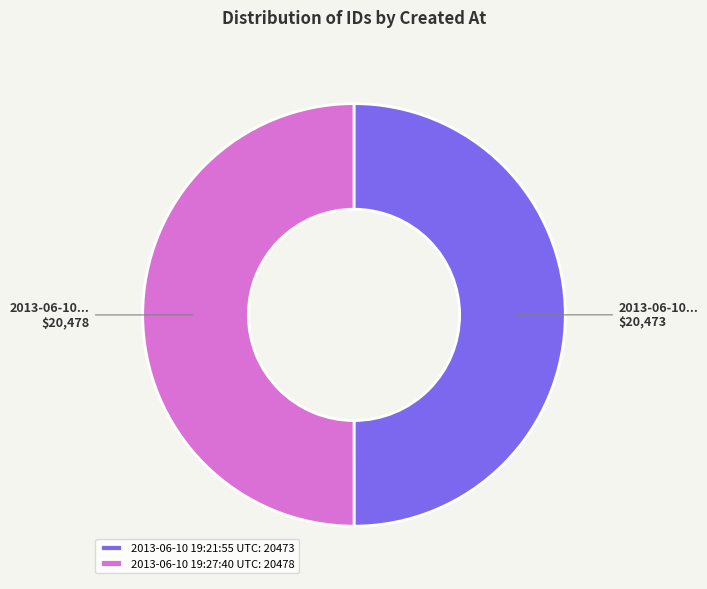

Is it true that 2013-06-10 19:27:40 UTC: 20478 is 50% of the pie?

True